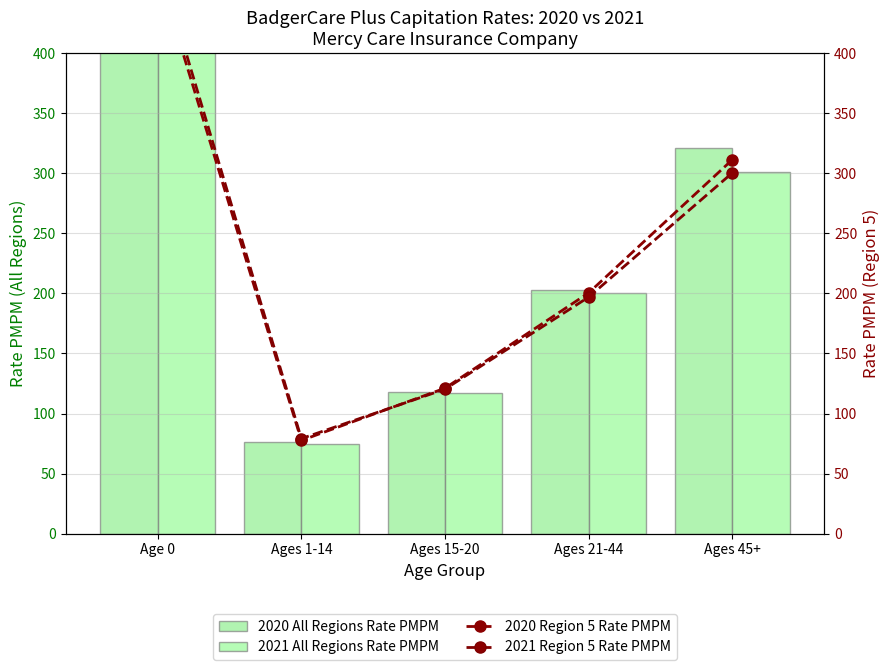

What is the average value of the 2021 All Regions Rate PMPM series?

232.2